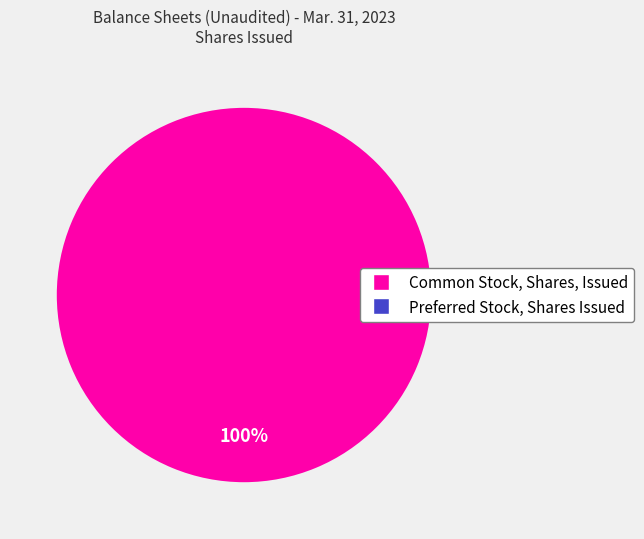

Is there a majority slice in this chart?

Yes